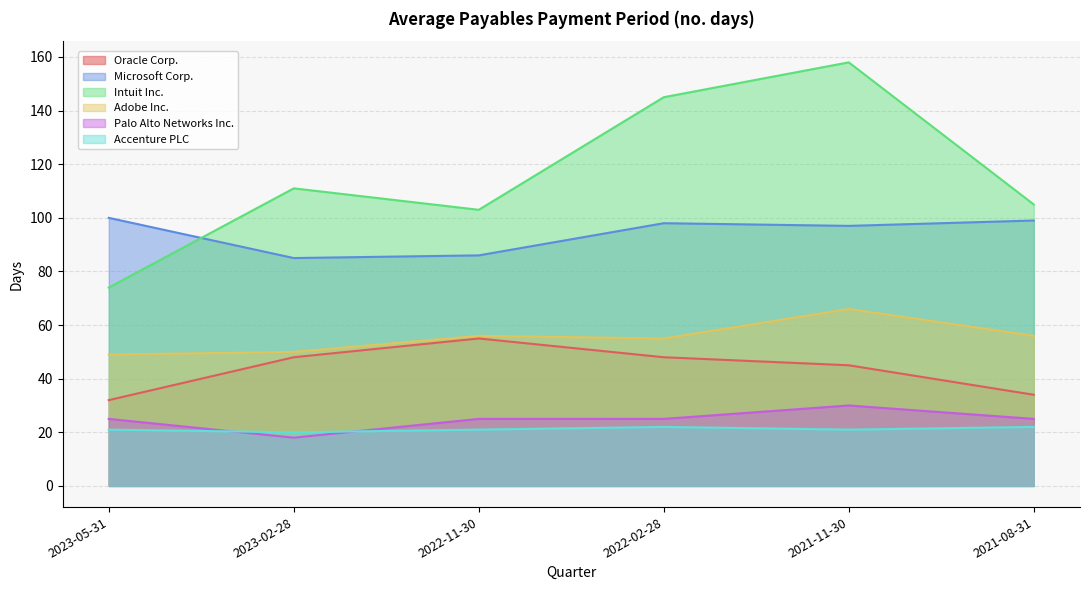

The value of Microsoft Corp. at 2022-11-30 is 86. True or false?

True